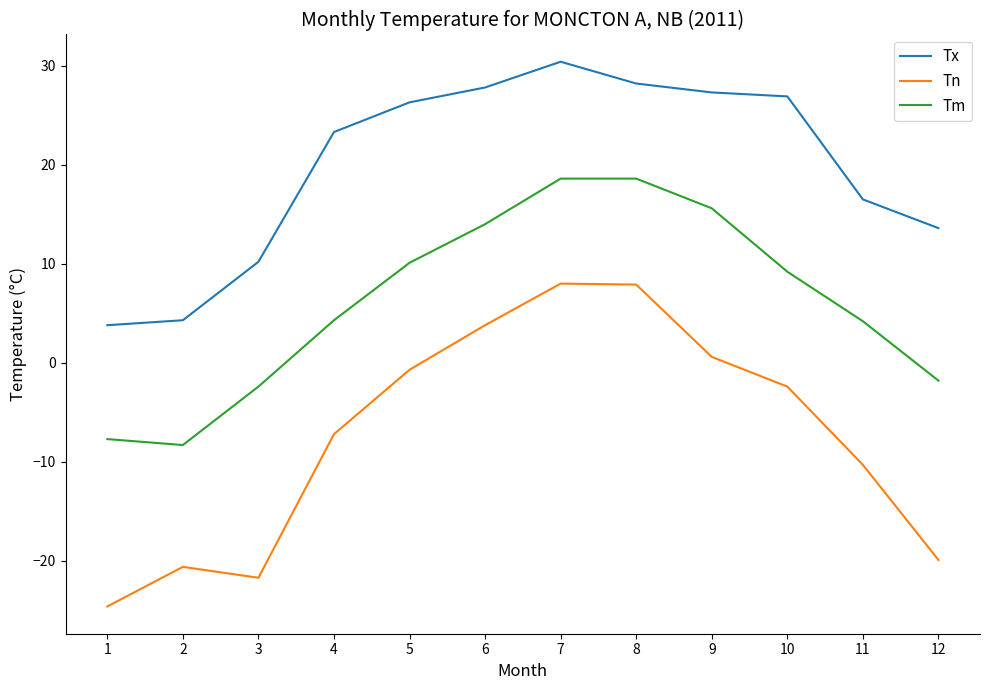

Does the chart have visible grid lines?

No